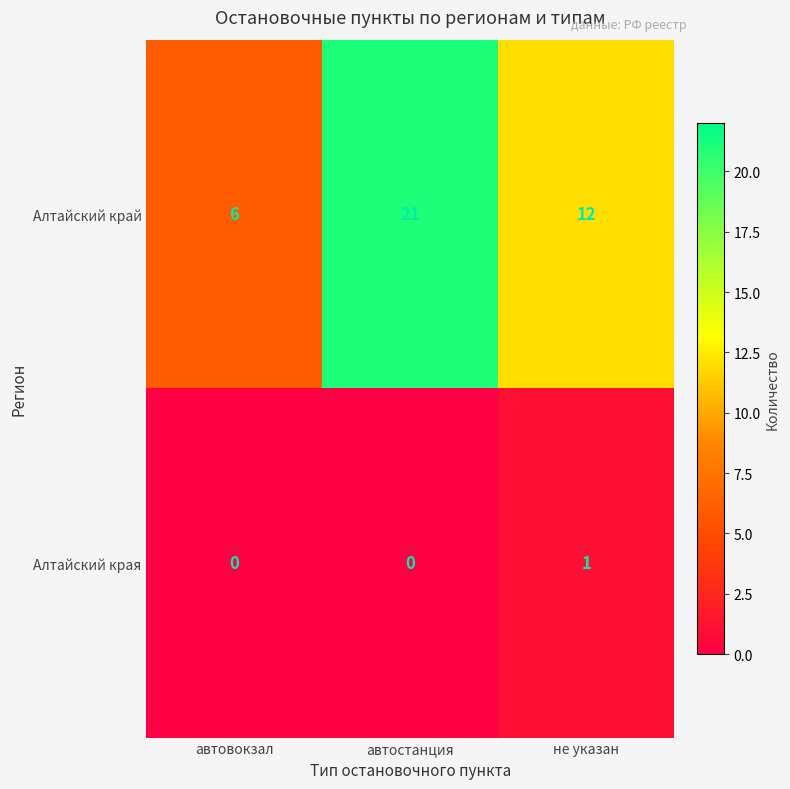

How many Алтайский край values are between 6 and 21?

3